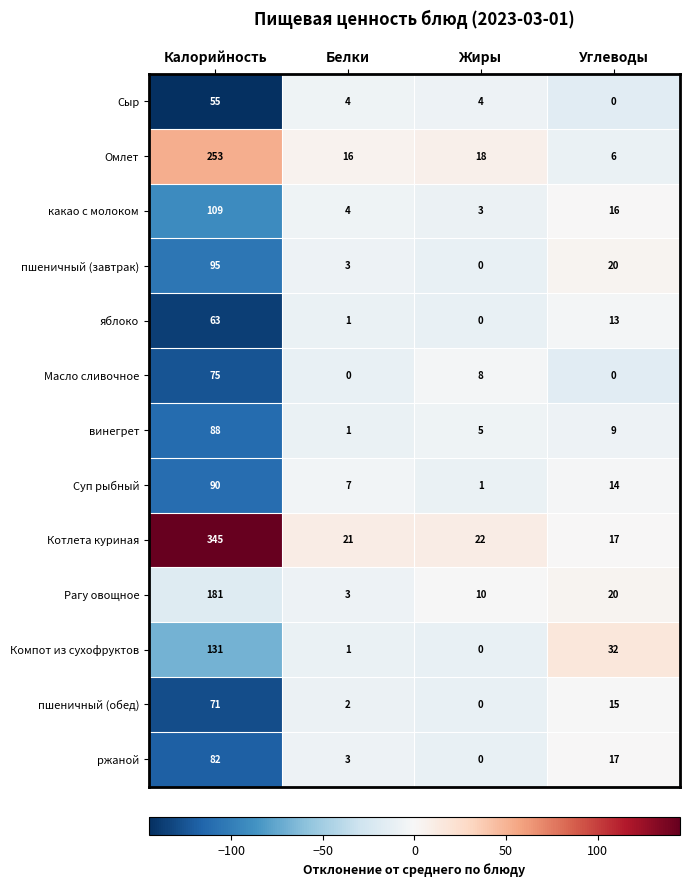

What is the lowest value of the какао с молоком series?

3